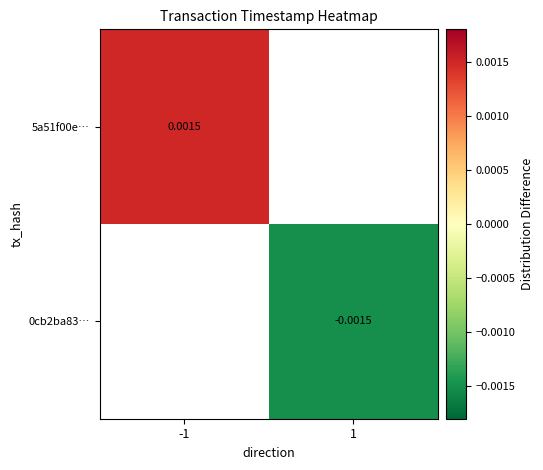

At which label is 5a51f00e… closest to 0?

-1